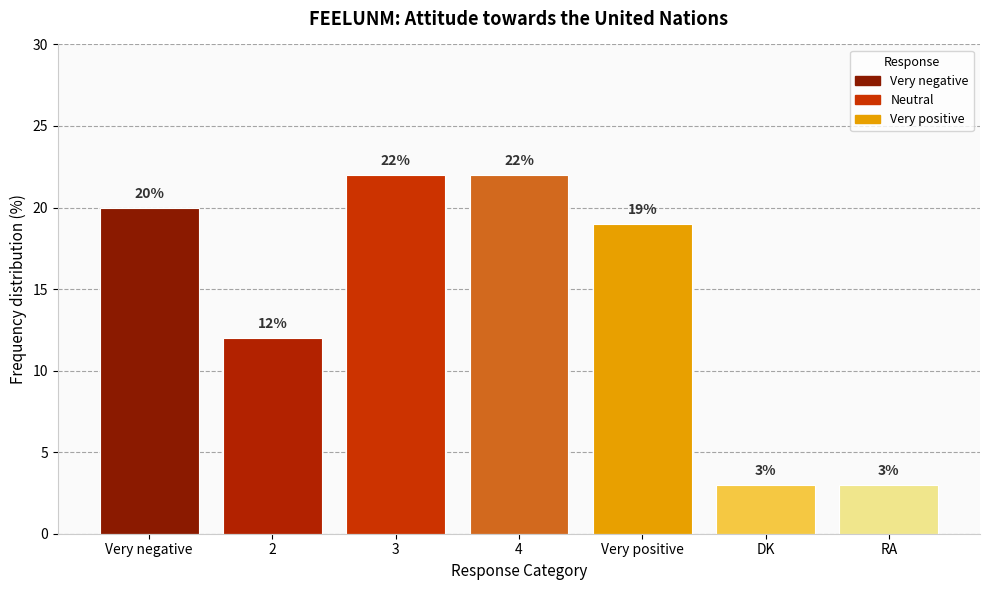

How many values are between 3 and 22?

7